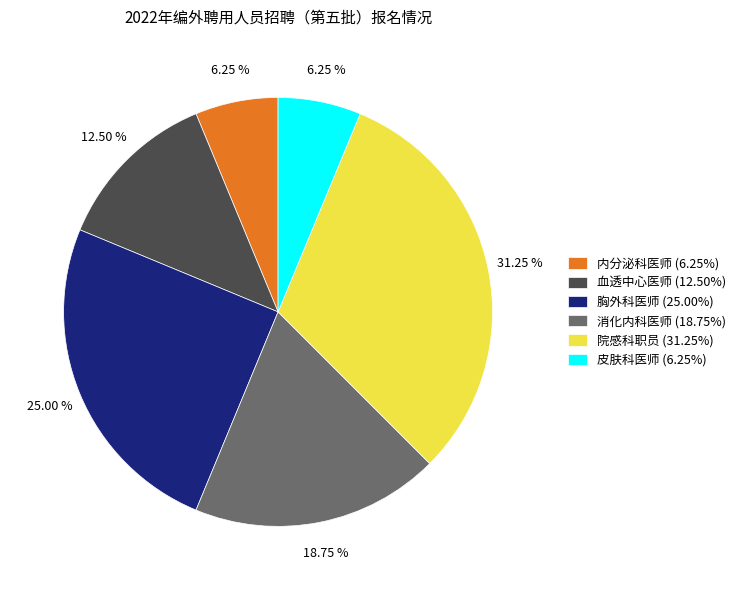

Do 院感科职员 (31.25%) and 皮肤科医师 (6.25%) together represent more than half of the pie?

No